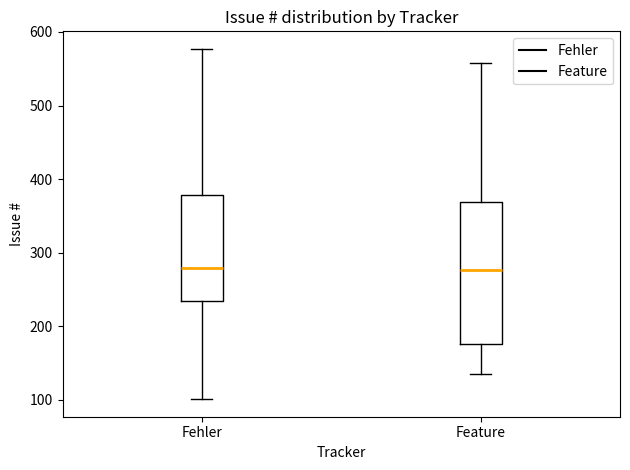

Reading left to right, transcribe this box plot: for each box, give where its median line is, the range the box spans, and where its two whiskers end, as read against the y-axis. The values are not printed on the chart, so give them approximately, as read against the axis.

Fehler: median 280, box 230 to 380, whiskers 100 to 580
Feature: median 280, box 180 to 370, whiskers 140 to 560